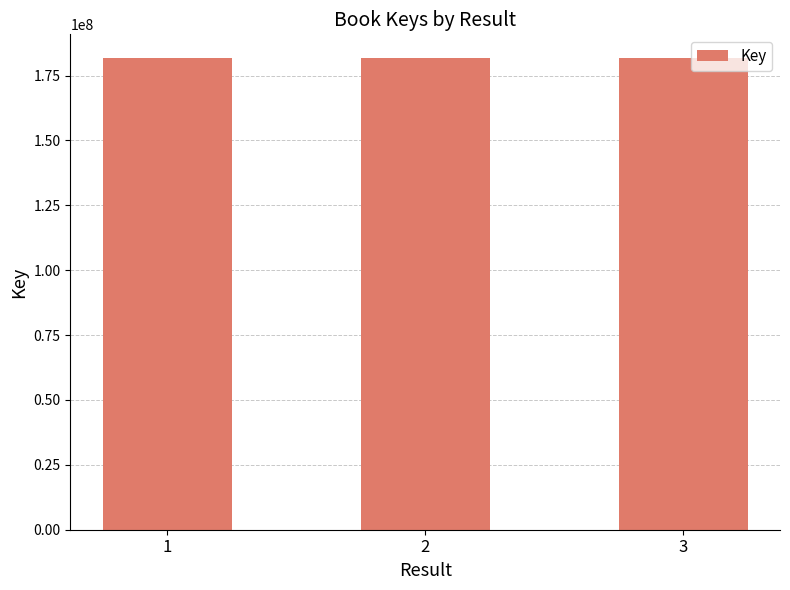

Does the chart contain any negative values?

No